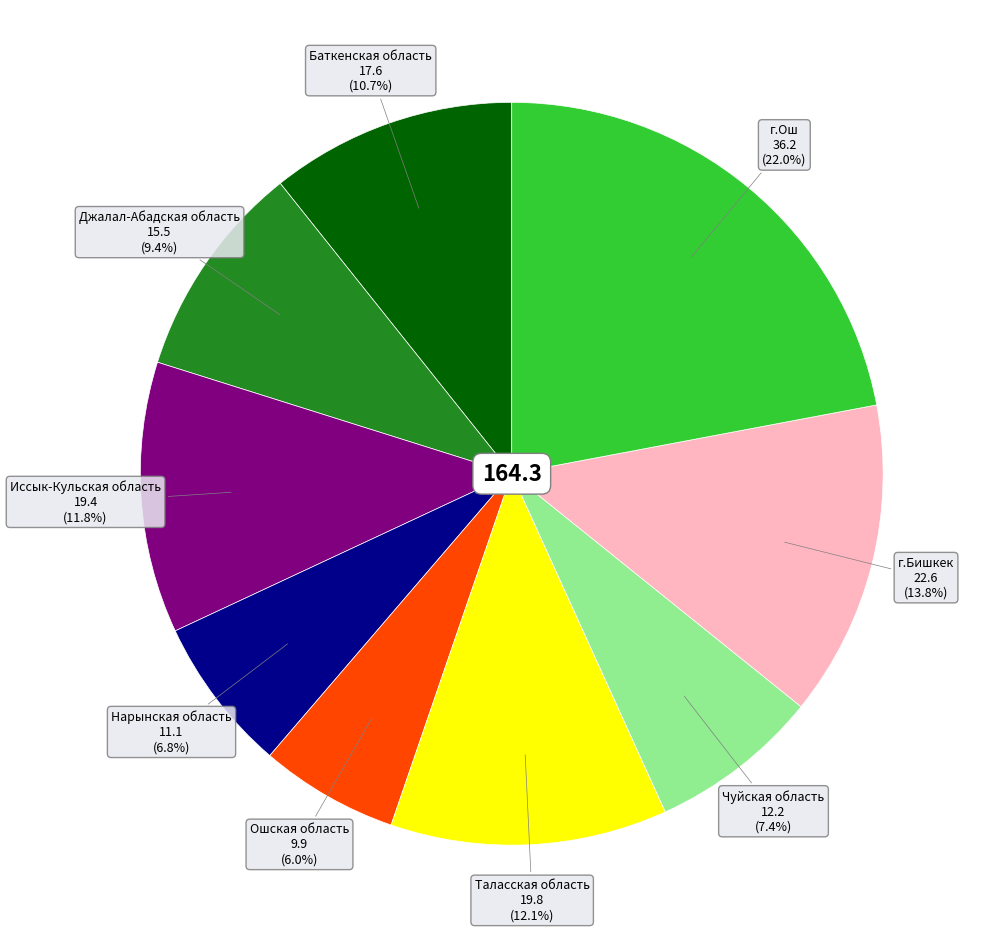

Is there a majority slice in this chart?

No